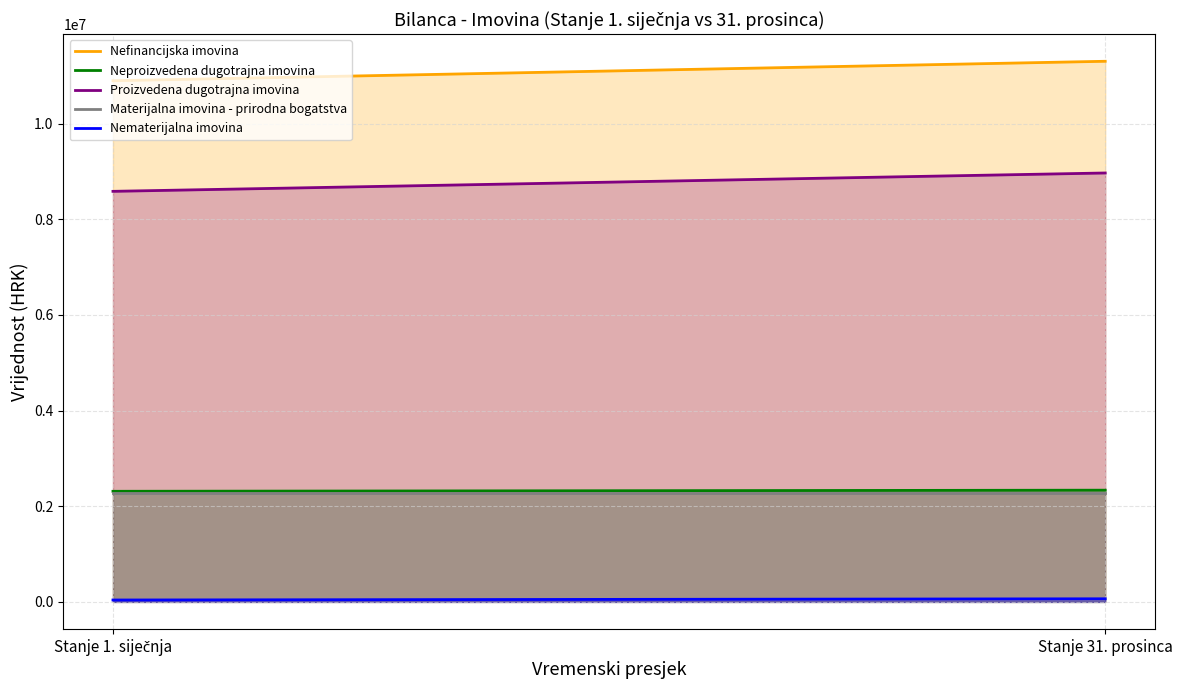

What is the sum of the Nematerijalna imovina values at Stanje 1. siječnja and Stanje 31. prosinca?

104553.3